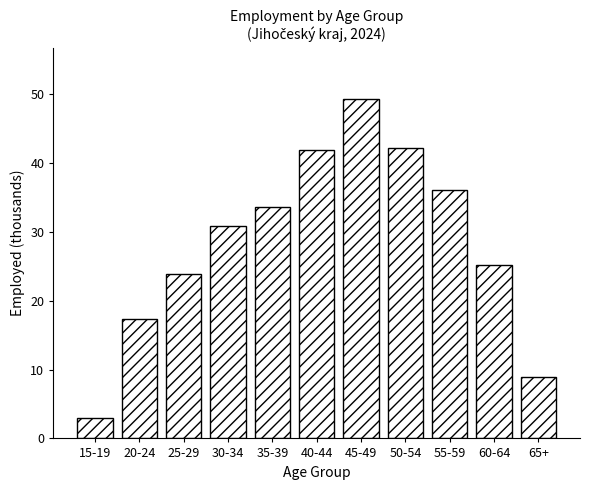

Reading right to left, extract all data points from this chart.

65+=8.9	60-64=25.2	55-59=36.0	50-54=42.2	45-49=49.3	40-44=41.9	35-39=33.6	30-34=30.9	25-29=23.9	20-24=17.4	15-19=2.9